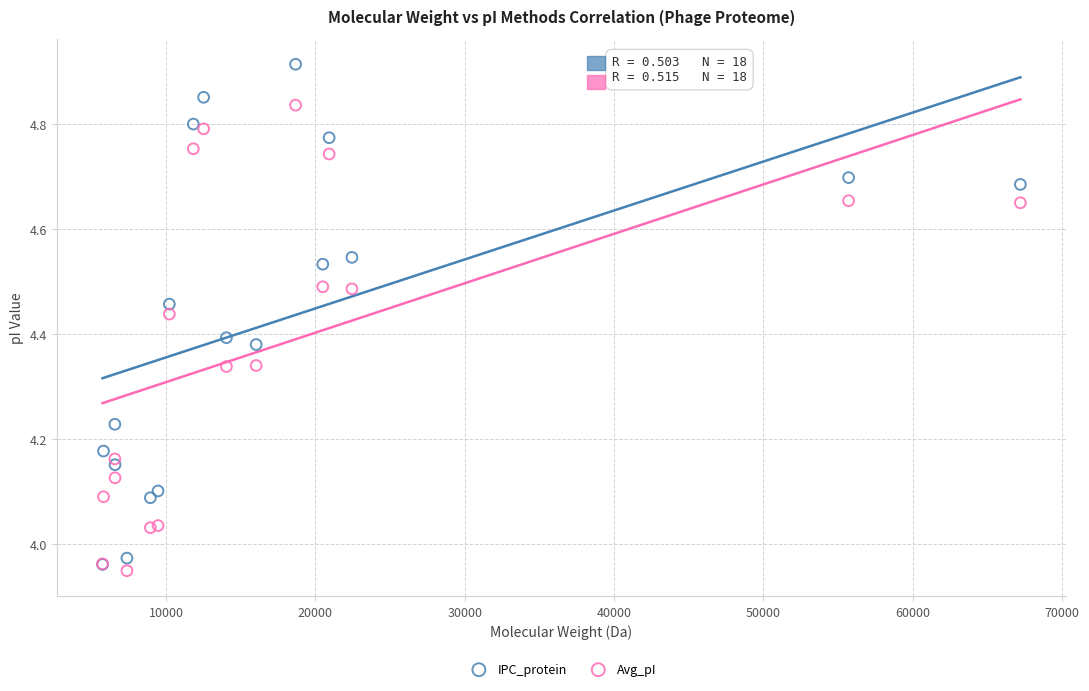

Which series has the widest spread of Y values?

IPC_protein